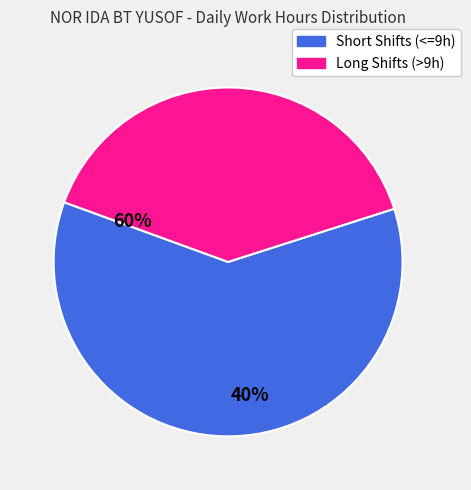

Which category accounts for the majority?

Short Shifts (<=9h)